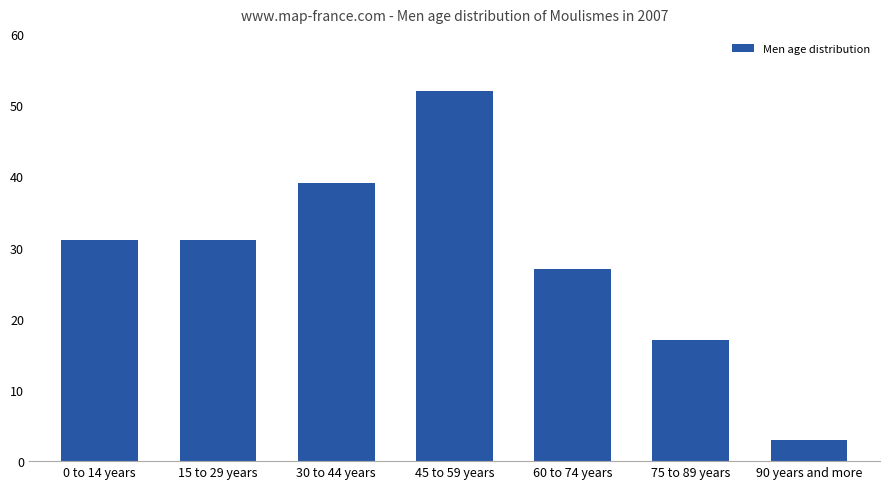

What is the sum of the values at 45 to 59 years and 30 to 44 years?

91